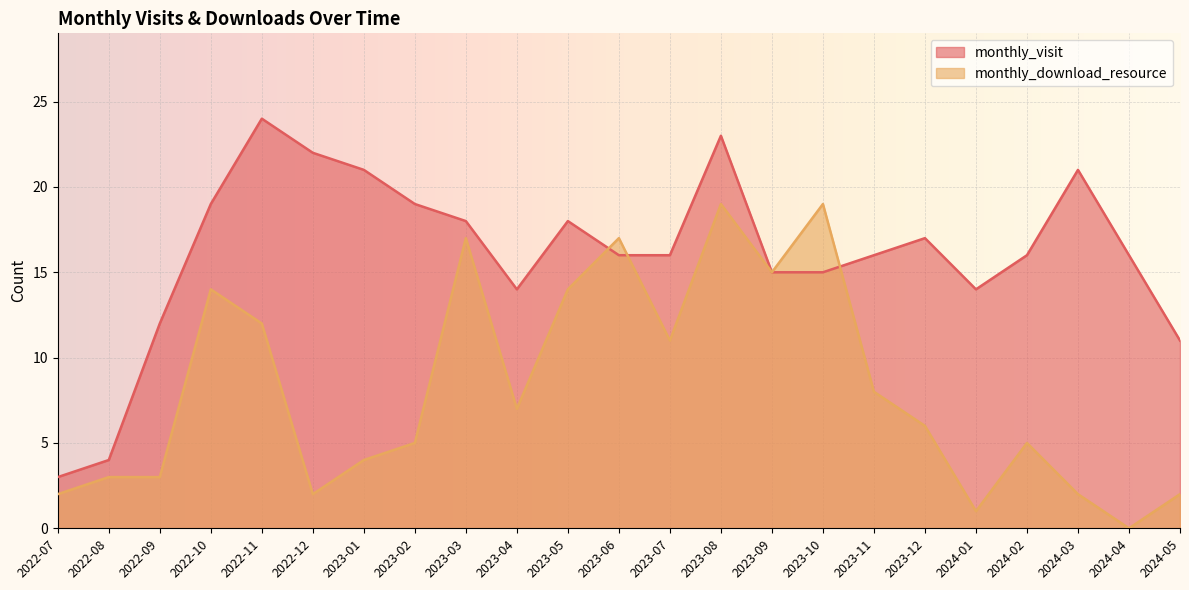

What value does the monthly_visit series have at 2022-07, to the nearest 5?

5